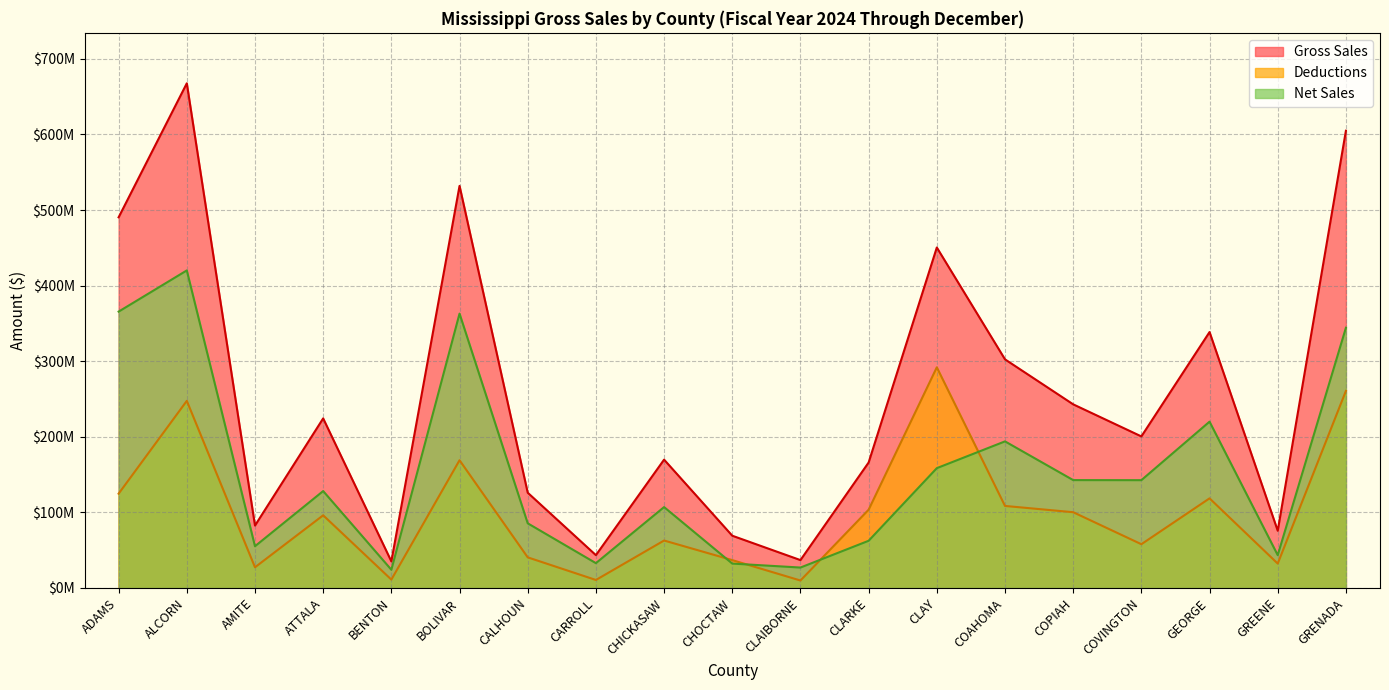

What is the sum of all Gross Sales values?

4858871453